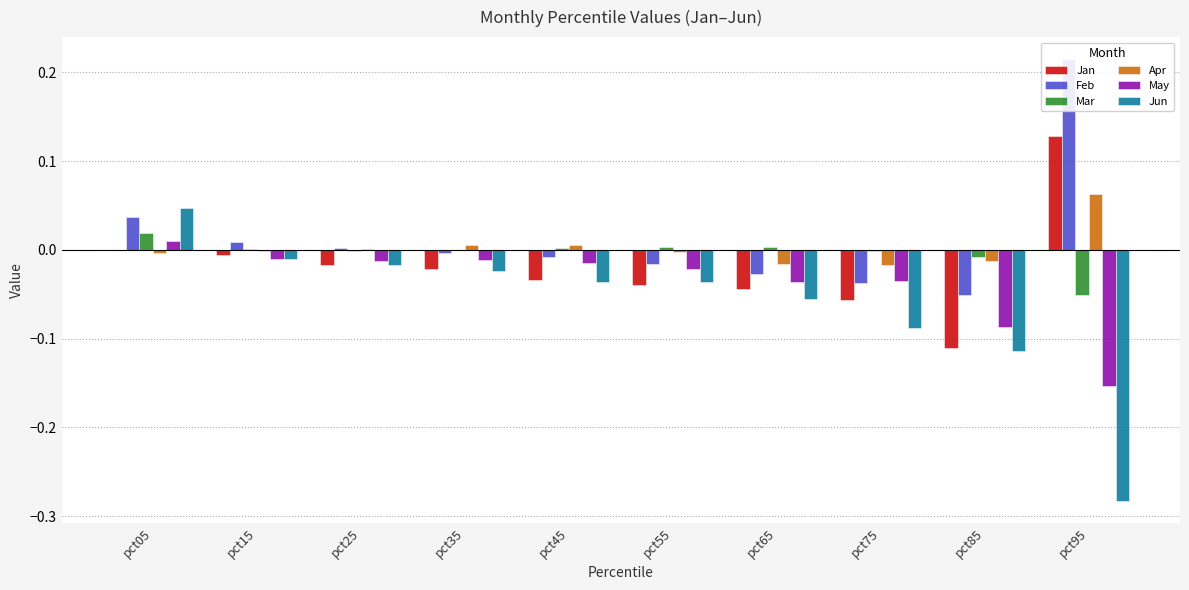

Reading left to right, what are all the values shown in this chart?

Jan: 0.0	-0.0	-0.0	-0.0	-0.0	-0.0	-0.0	-0.1	-0.1	0.1
Feb: 0.0	0.0	0.0	-0.0	-0.0	-0.0	-0.0	-0.0	-0.1	0.2
Mar: 0.0	0.0	-0.0	-0.0	0.0	0.0	0.0	-0.0	-0.0	-0.1
Apr: -0.0	-0.0	0.0	0.0	0.0	-0.0	-0.0	-0.0	-0.0	0.1
May: 0.0	-0.0	-0.0	-0.0	-0.0	-0.0	-0.0	-0.0	-0.1	-0.2
Jun: 0.0	-0.0	-0.0	-0.0	-0.0	-0.0	-0.1	-0.1	-0.1	-0.3